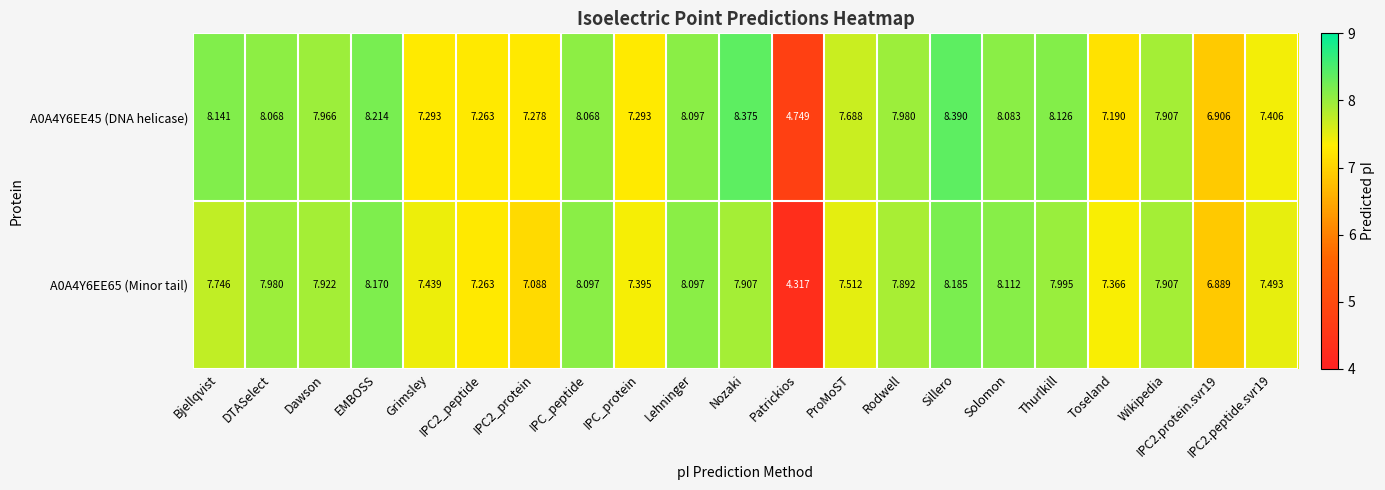

How many categories are shown in the chart?

21